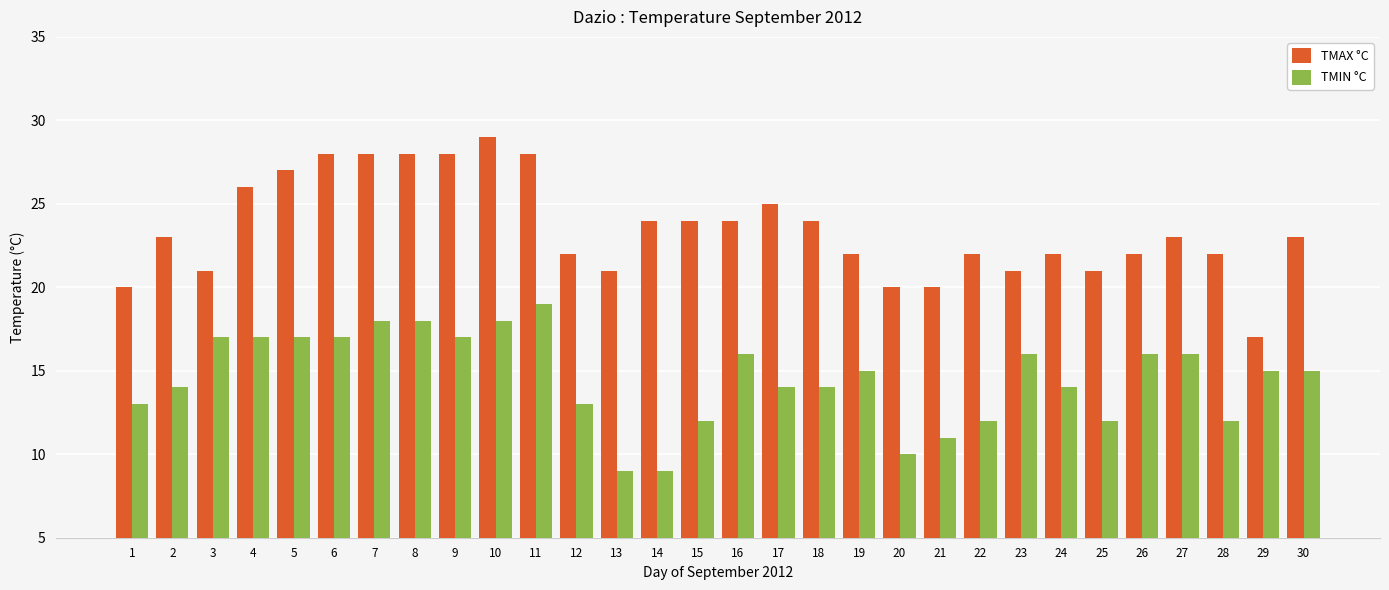

The TMIN °C series shows 12 at 28. True or false?

True